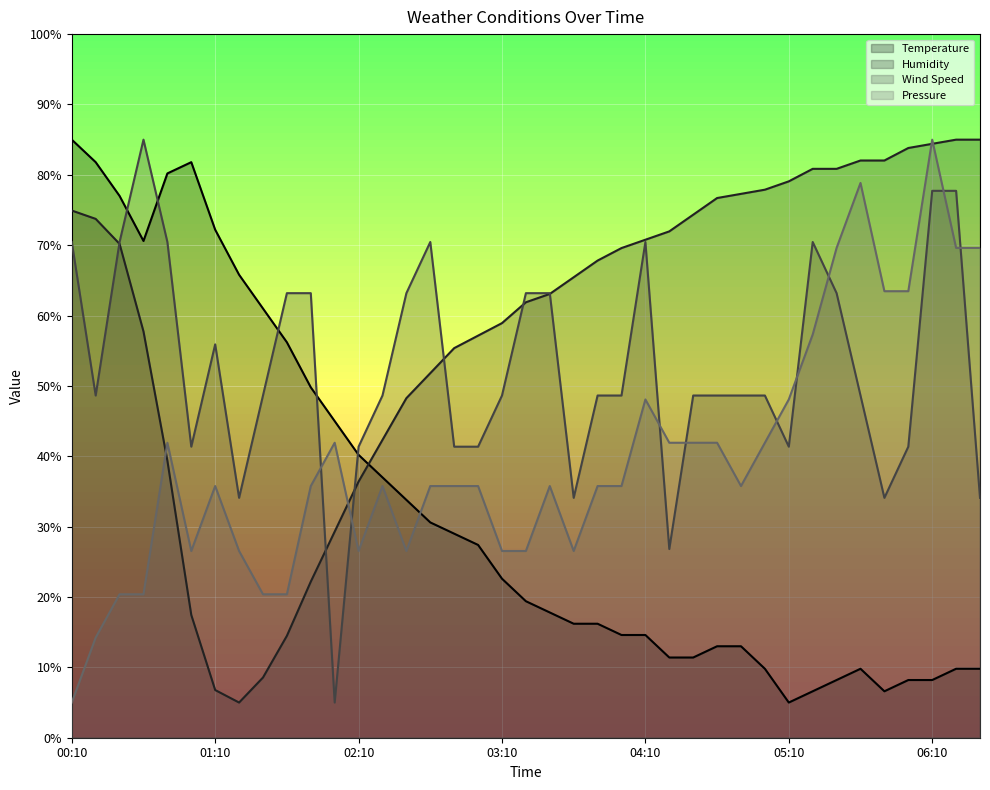

What is the average value of the Temperature series?

32.7